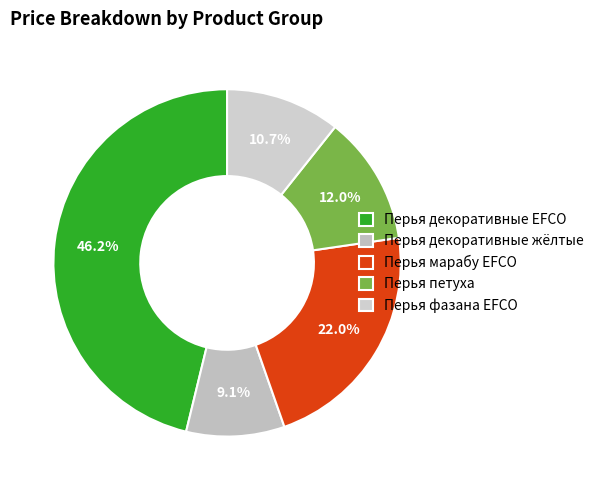

How many slices are in this pie chart?

5